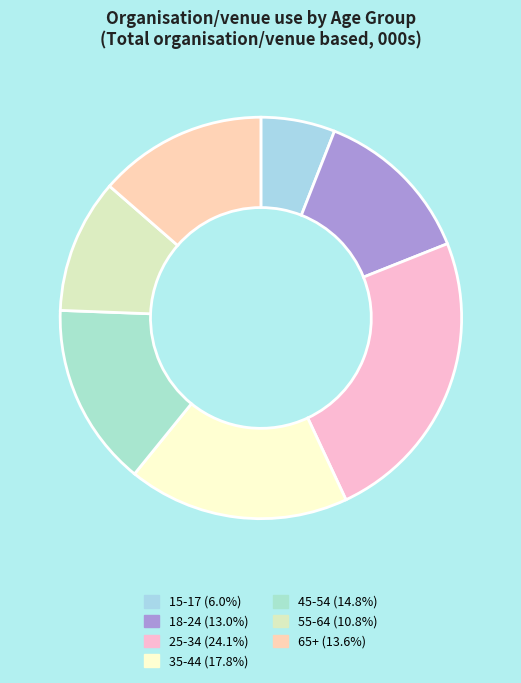

How many segments does this pie chart have?

7